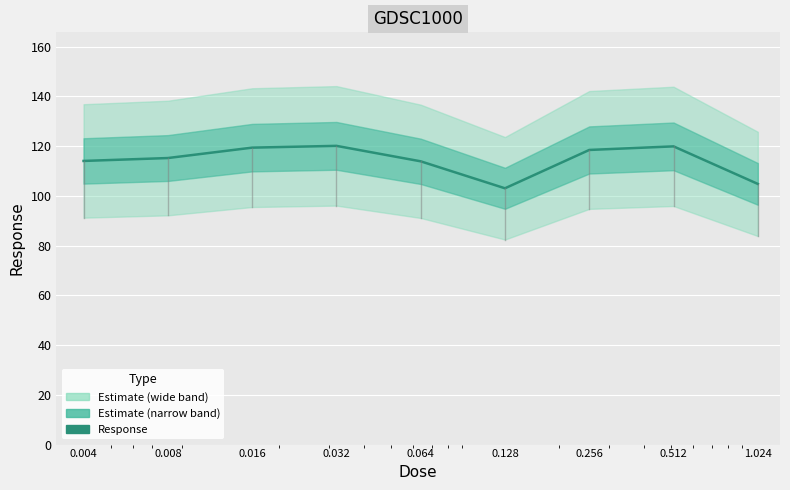

What is the change in value from 0.004 to 0.128?

-11.0